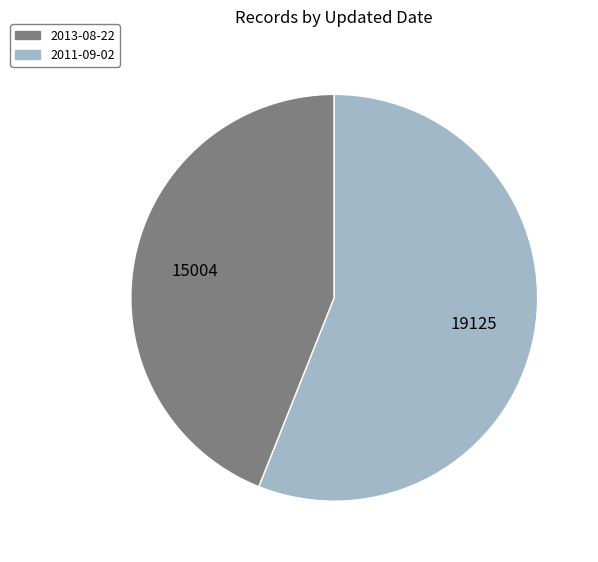

Is there a majority slice in this chart?

Yes